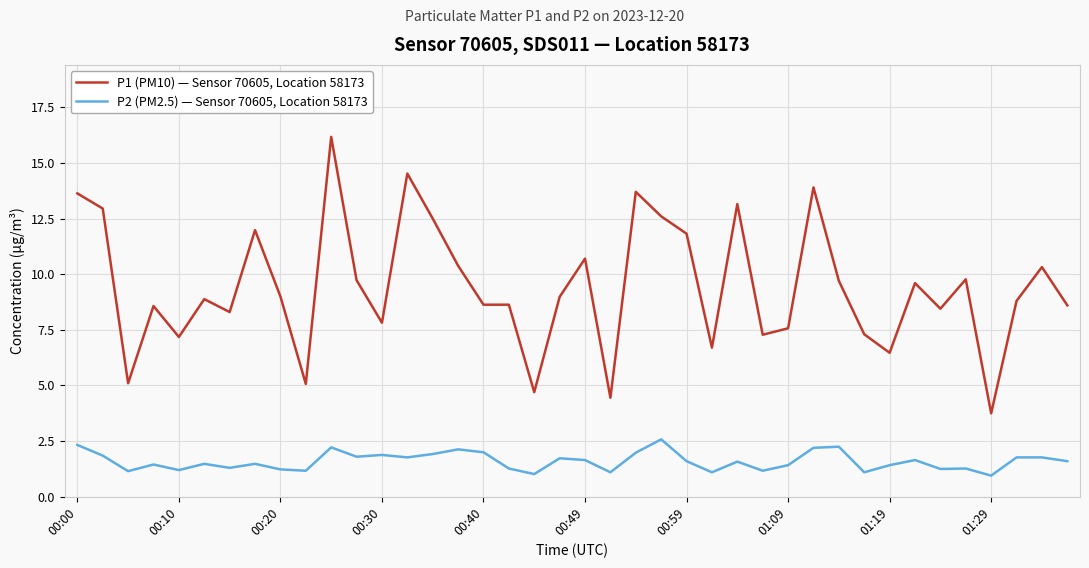

How many categories are shown in the chart?

40